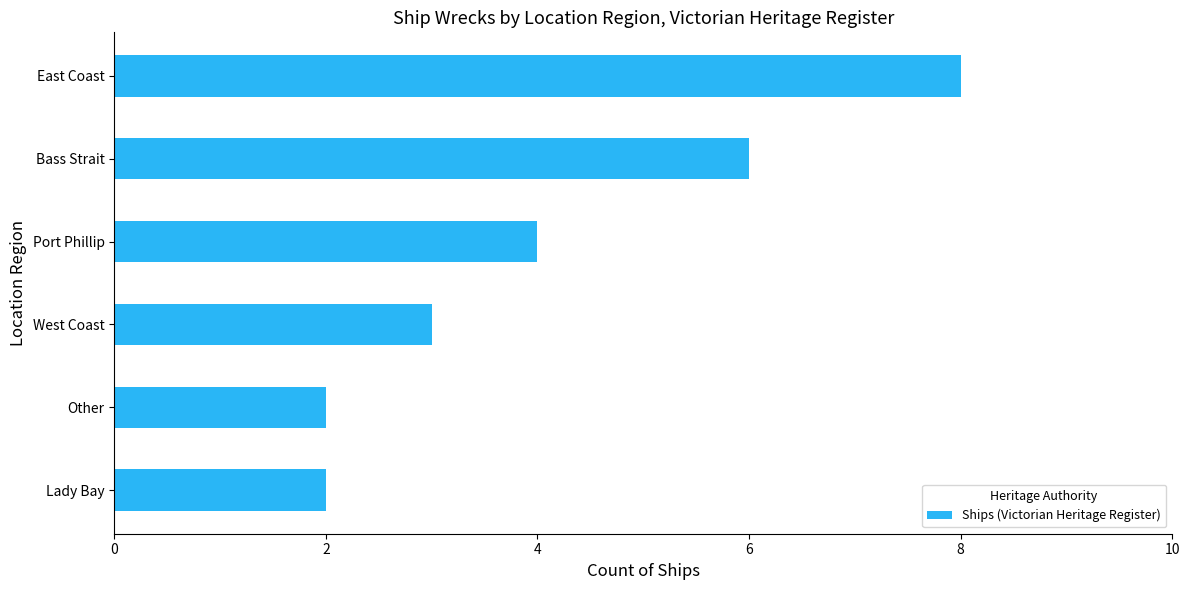

Approximately how many times larger is the value at Bass Strait compared to Other?

3.0